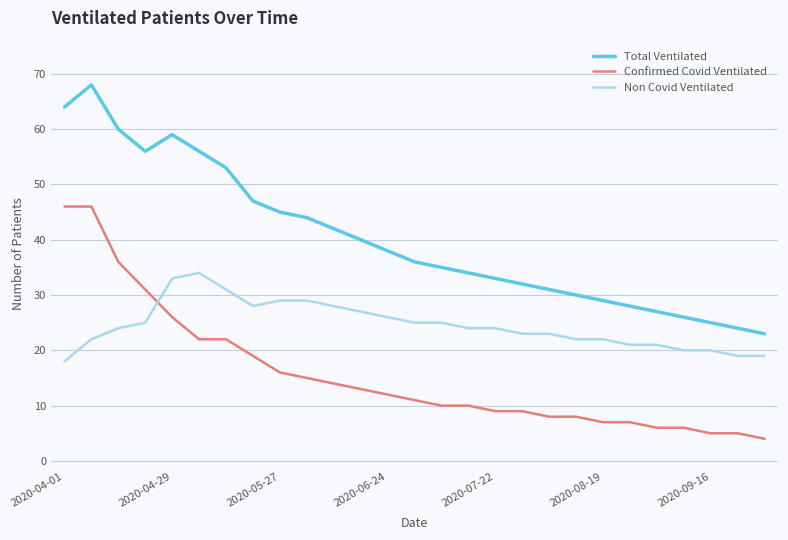

At how many categories does at least one series exceed 66?

1